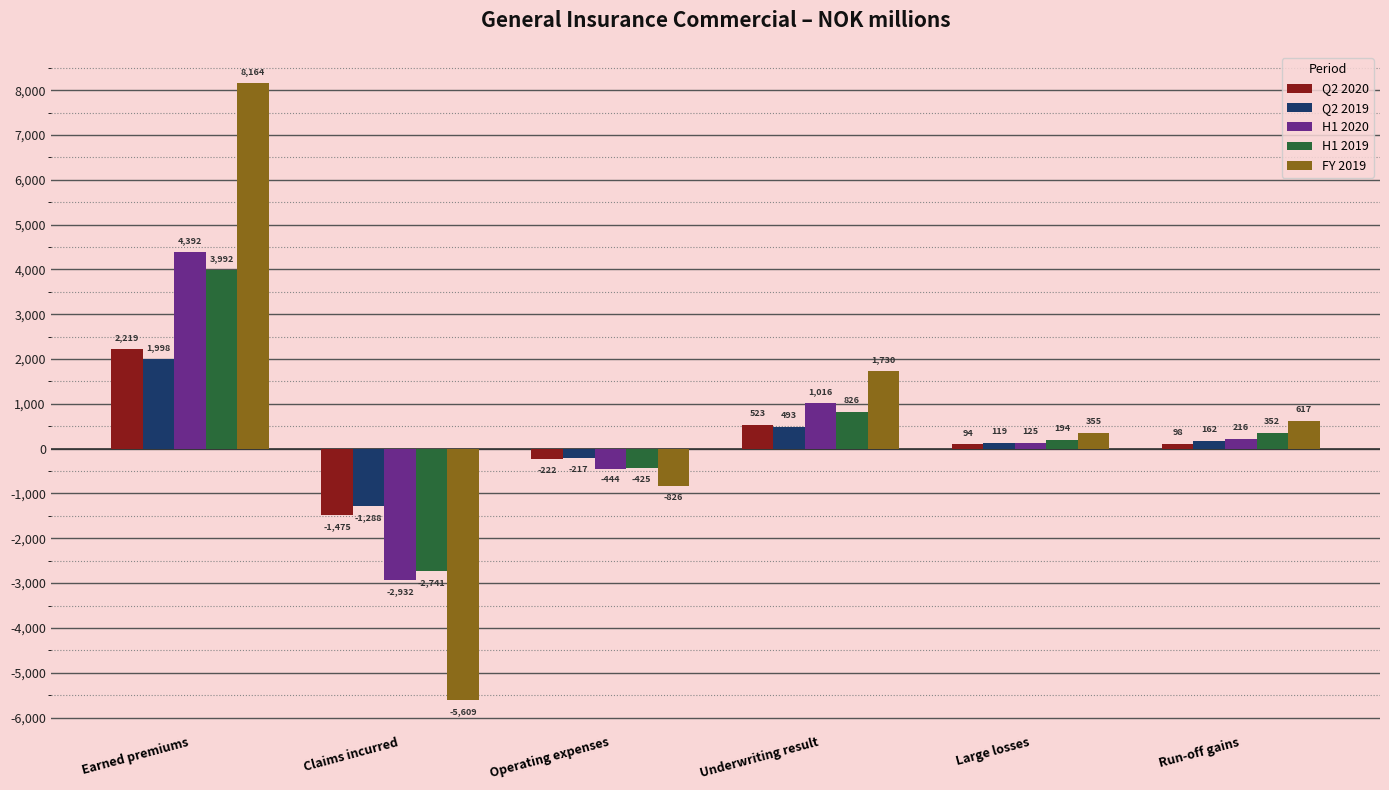

Is it true that Q2 2019 equals 119.2 at Large losses?

True